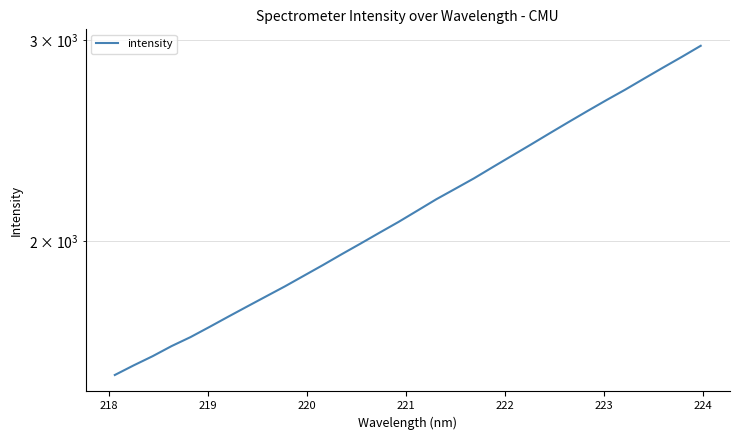

Reading left to right, list all the values displayed in this chart.

1524.3	1554.3	1583.4	1616.1	1645.7	1679.8	1715.3	1751.0	1787.2	1824.0	1863.6	1904.0	1946.5	1989.0	2033.1	2077.6	2125.8	2175.3	2221.7	2269.6	2322.1	2375.3	2429.6	2485.9	2542.9	2600.3	2658.1	2715.3	2776.9	2839.0	2901.6	2967.4